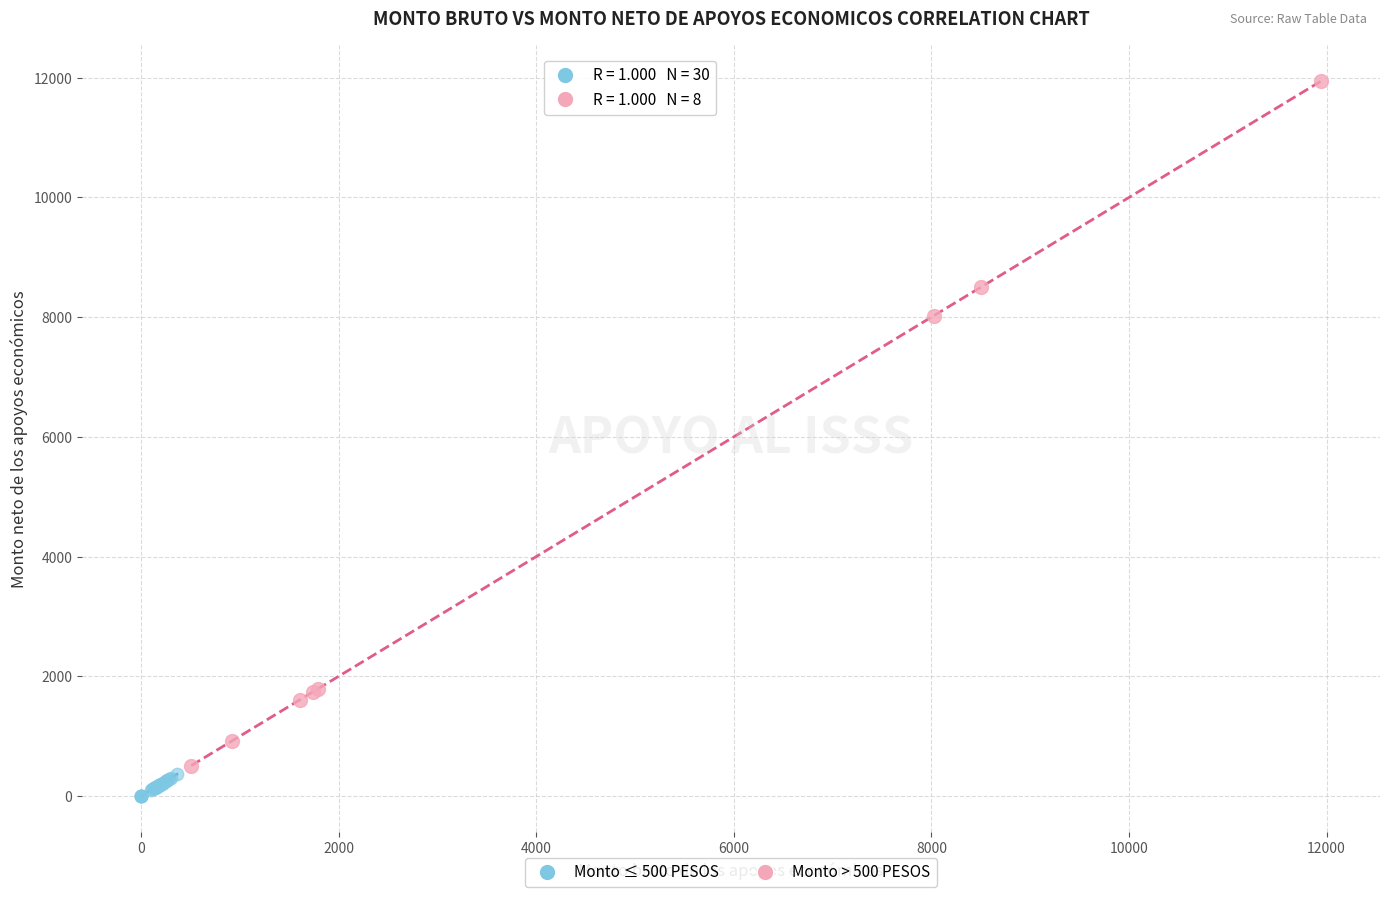

Which series has the widest spread of Y values?

Monto > 500 PESOS